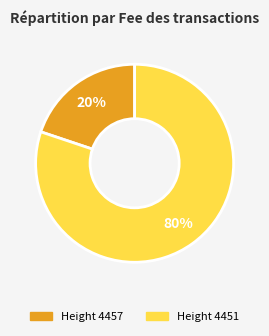

How many segments does this pie chart have?

2